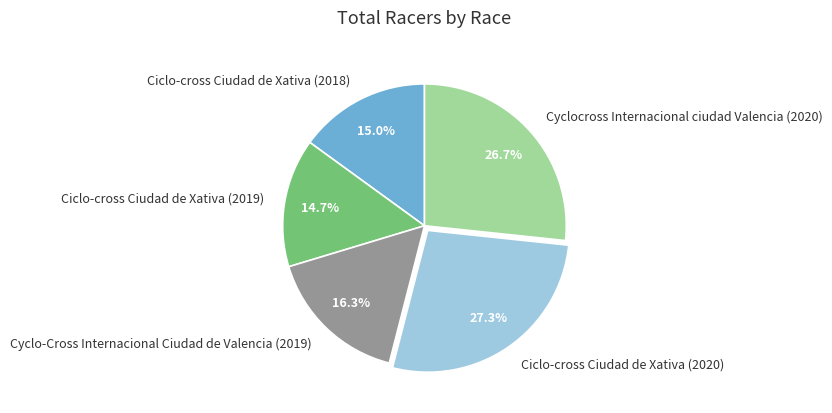

Count the number of slices in the pie.

5